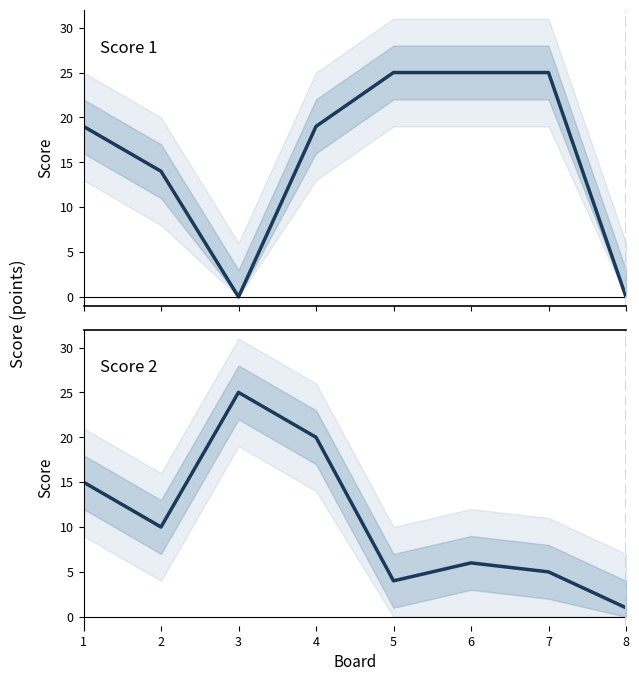

Between 2 and 3, which series saw the biggest shift?

Score 2